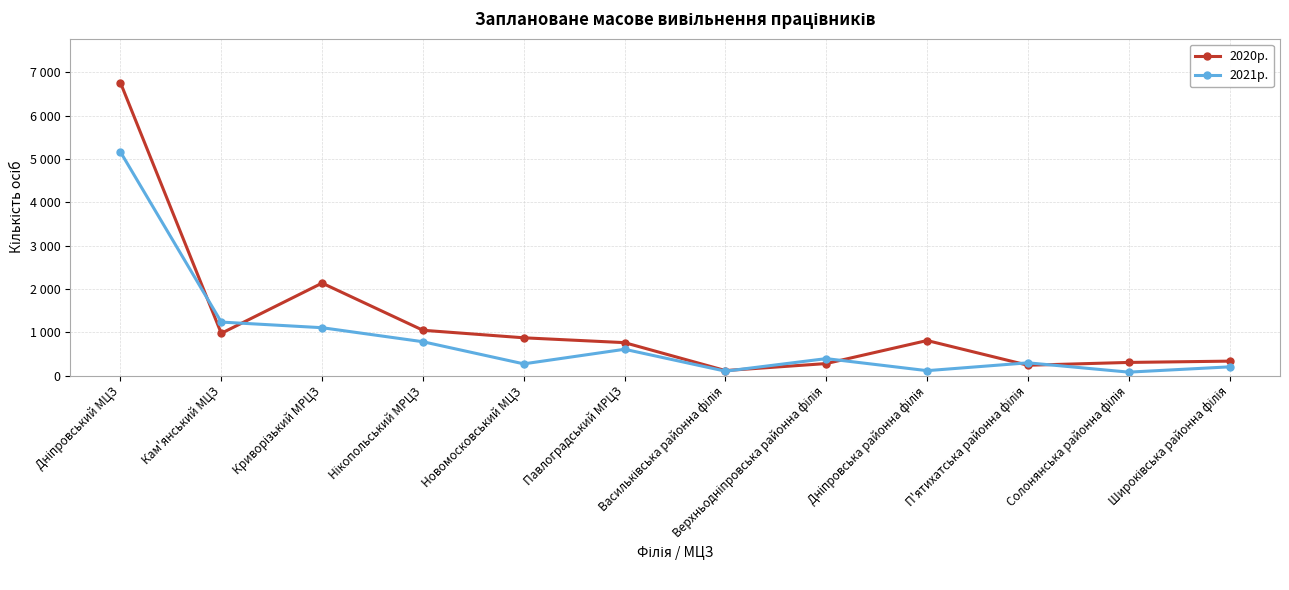

Is this an area chart (filled region under the line)?

No